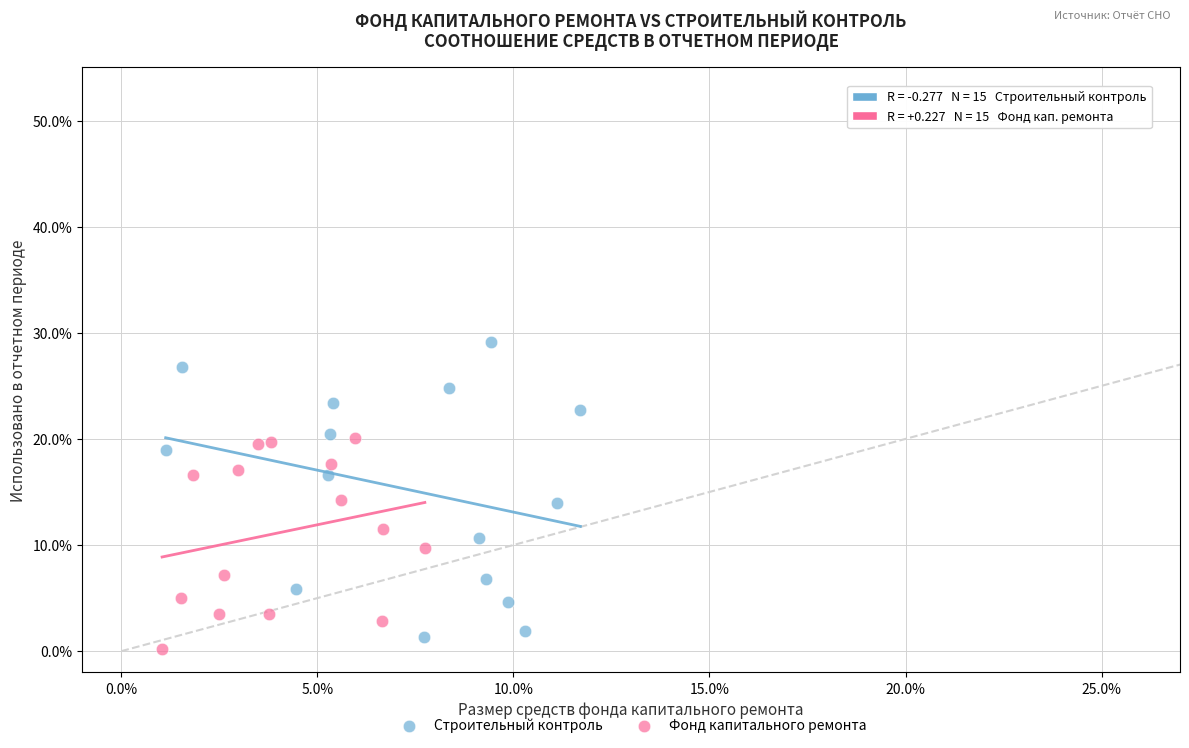

Which series contains the lowest Y value?

Фонд капитального ремонта